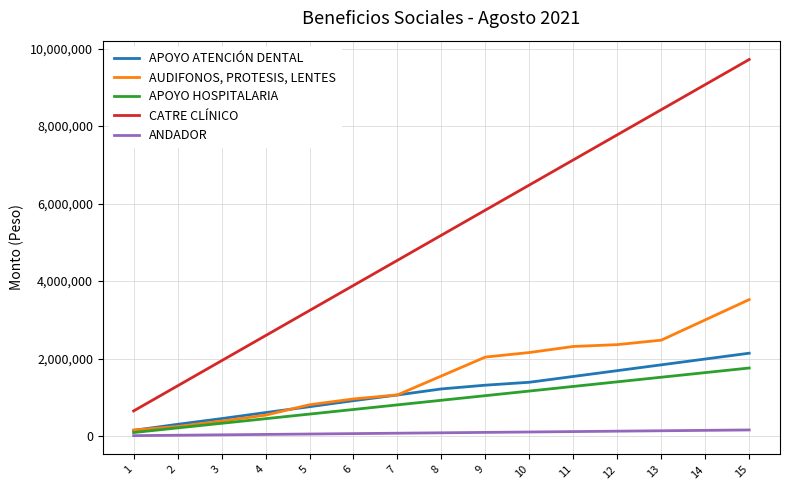

True or false: APOYO ATENCIÓN DENTAL and CATRE CLÍNICO cross at least once.

False